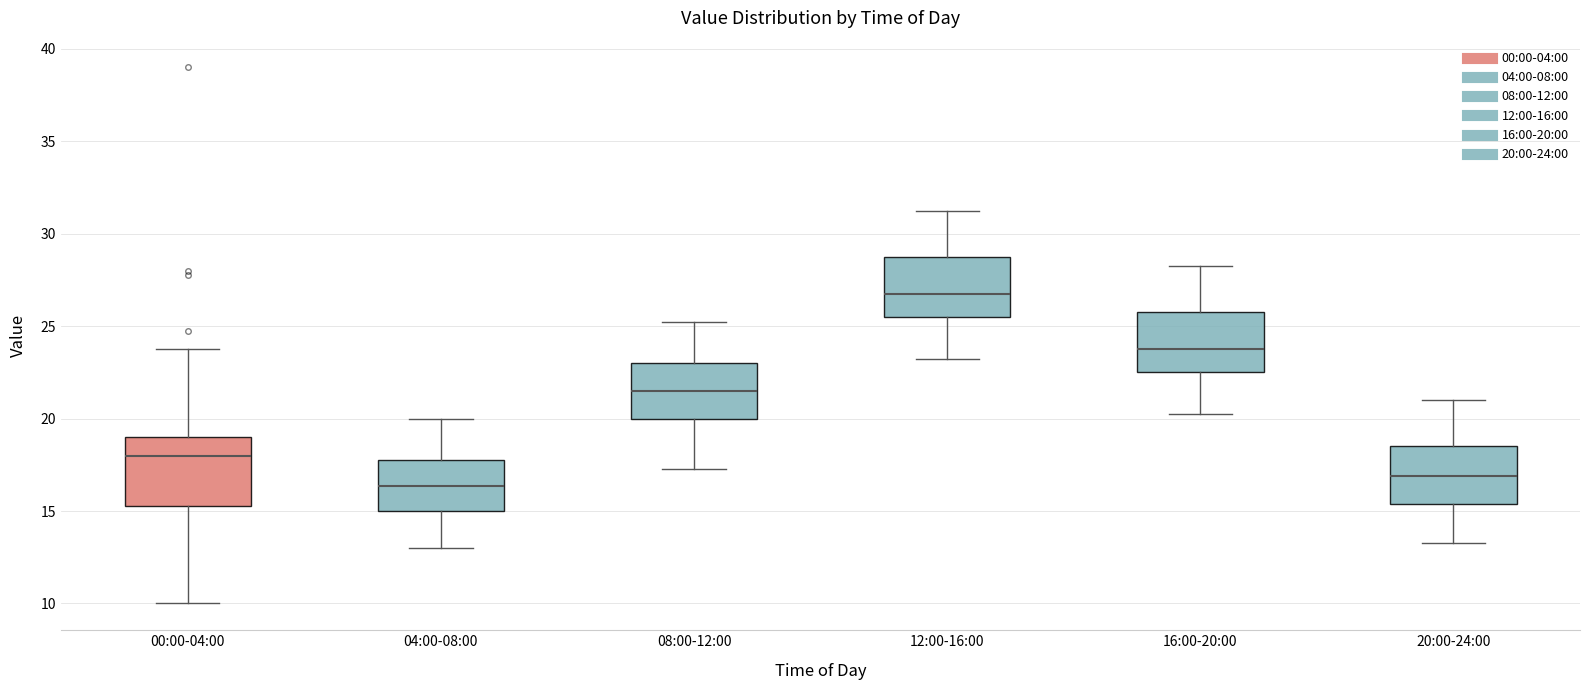

Reading left to right, read every box against the y-axis: the position of its median line, the range the box covers, and the ends of its whiskers. The values are not printed on the chart, so give them approximately, as read against the axis.

00:00-04:00: median 18.0, box 15.5 to 19.0, whiskers 10.0 to 24.0
04:00-08:00: median 16.5, box 15.0 to 18.0, whiskers 13.0 to 20.0
08:00-12:00: median 21.5, box 20.0 to 23.0, whiskers 17.5 to 25.5
12:00-16:00: median 27.0, box 25.5 to 29.0, whiskers 23.5 to 31.5
16:00-20:00: median 24.0, box 22.5 to 26.0, whiskers 20.5 to 28.5
20:00-24:00: median 17.0, box 15.5 to 18.5, whiskers 13.5 to 21.0